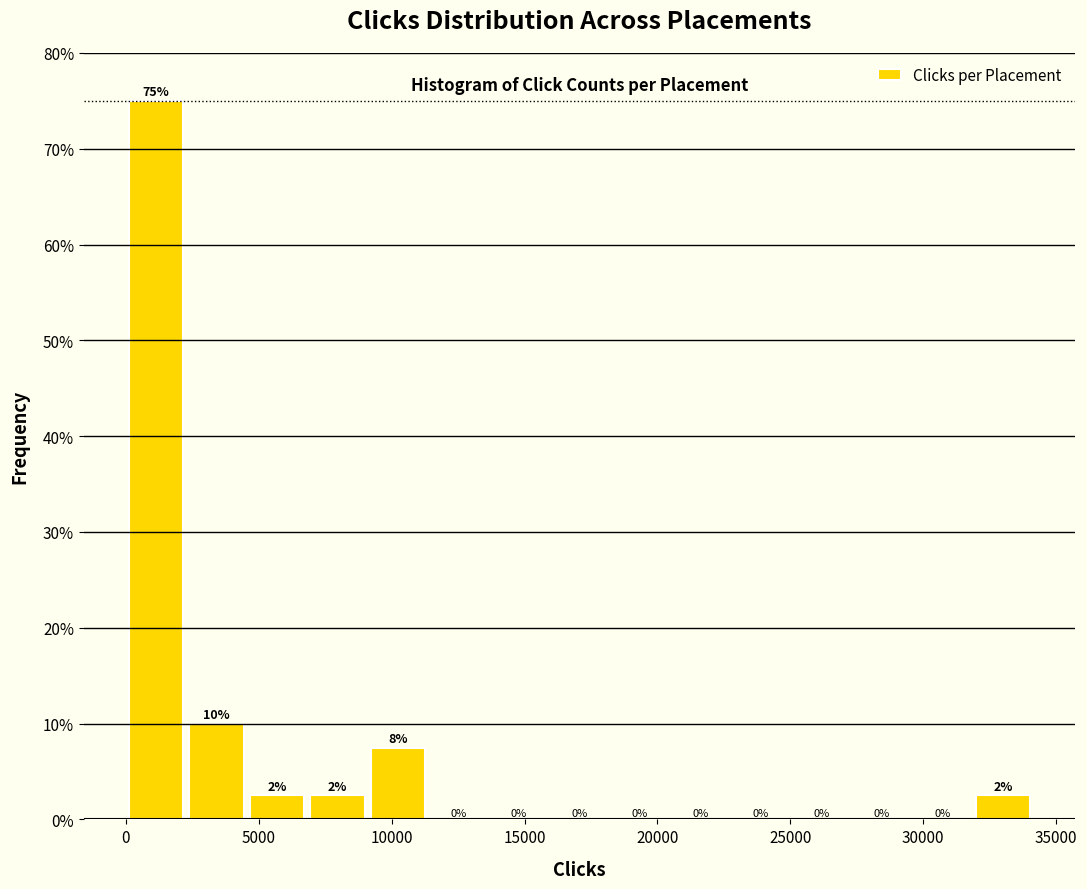

Which range on the x-axis has the tallest bar?

0 to 2500